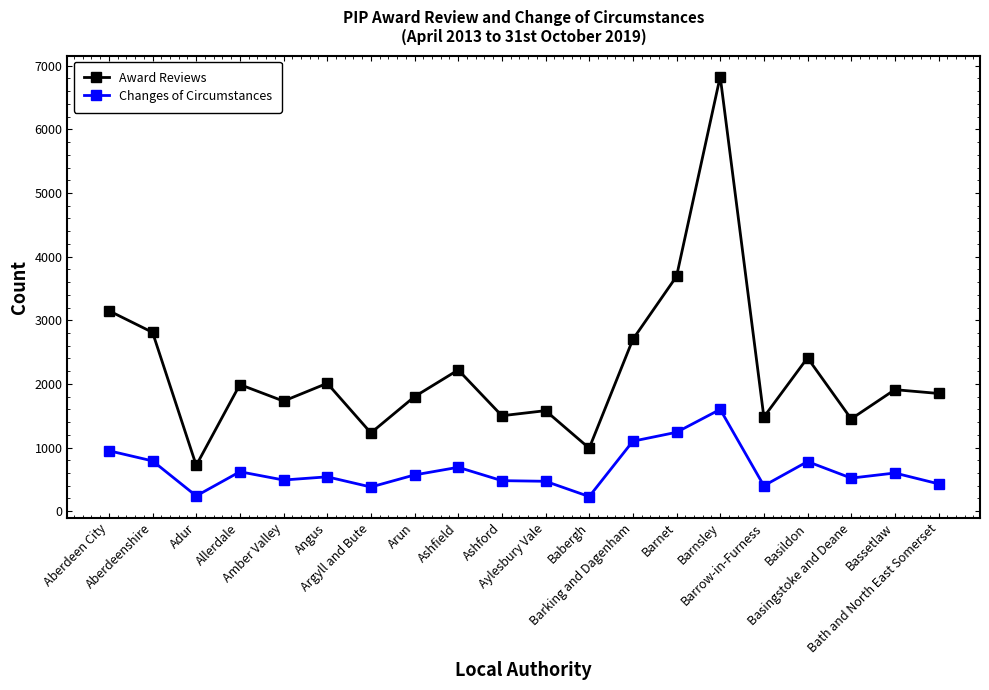

What is the sum of the Changes of Circumstances values at Arun and Barnsley?

2170